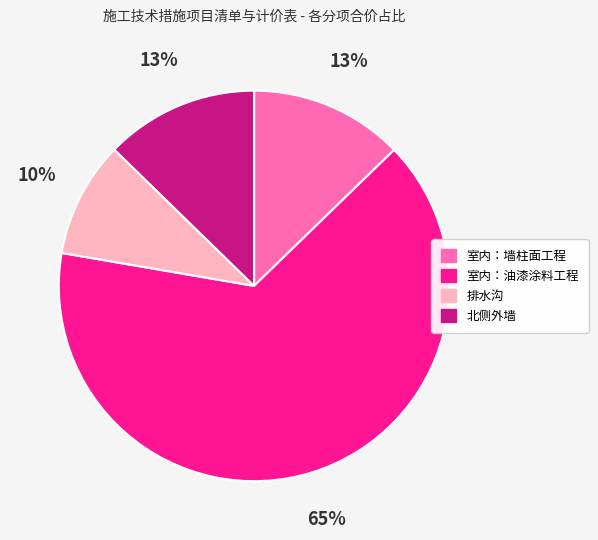

How many segments does this pie chart have?

4